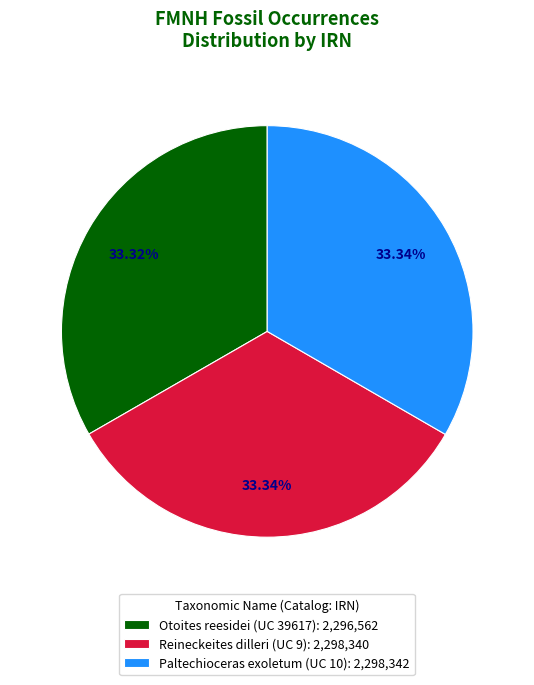

To the nearest percent, what percentage of the pie is Reineckeites dilleri (UC 9)?

33%